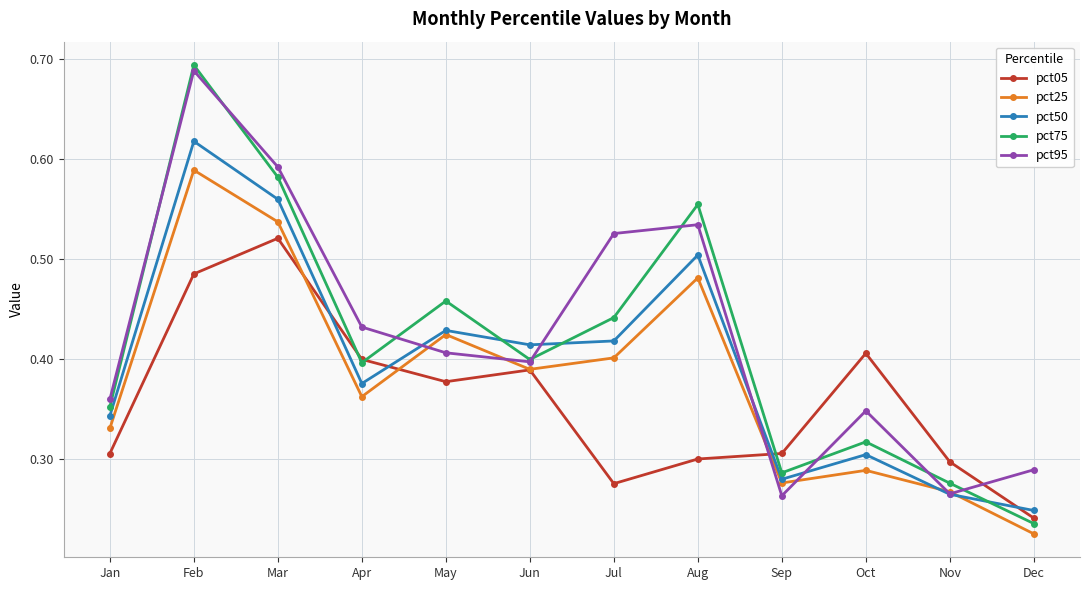

Which series has the largest total across all categories?

pct95